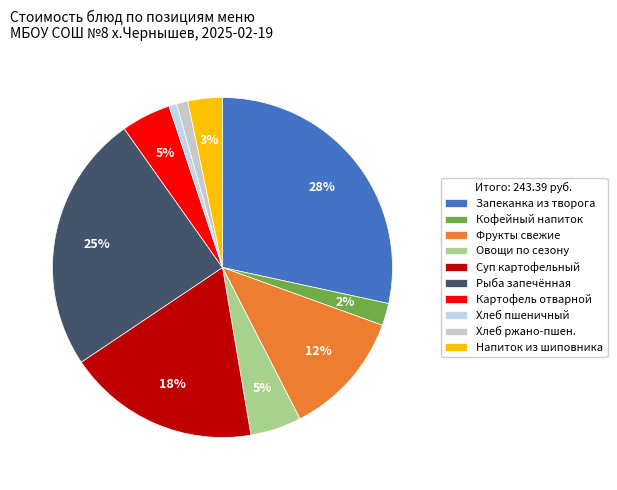

Which has a higher value, Суп картофельный or Хлеб пшеничный?

Суп картофельный